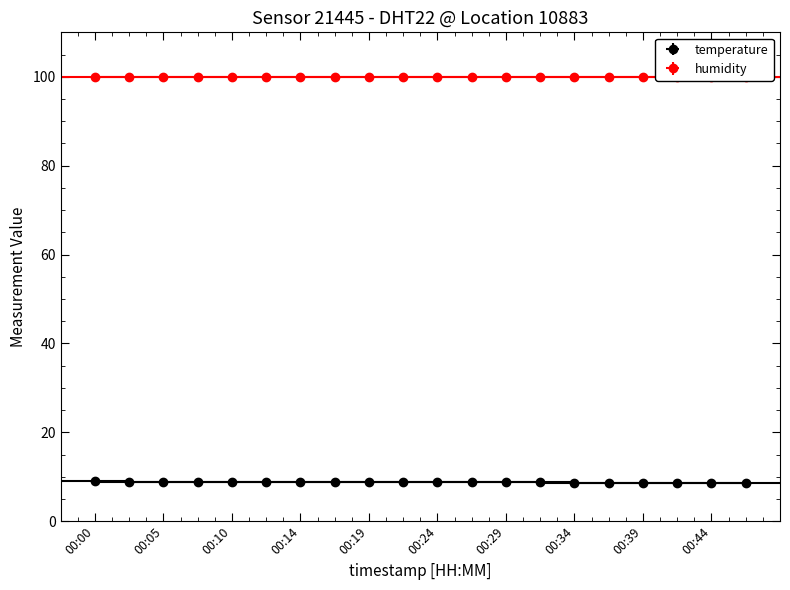

Reading right to left, list all the values displayed in this chart.

00:46=8.5	00:44=8.6	00:41=8.6	00:39=8.7	00:36=8.7	00:34=8.7	00:32=8.8	00:29=8.8	00:27=8.9	00:24=8.9	00:22=8.8	00:19=8.8	00:17=8.8	00:14=8.8	00:12=8.9	00:10=8.9	00:07=8.9	00:05=8.9	00:02=8.9	00:00=9.0